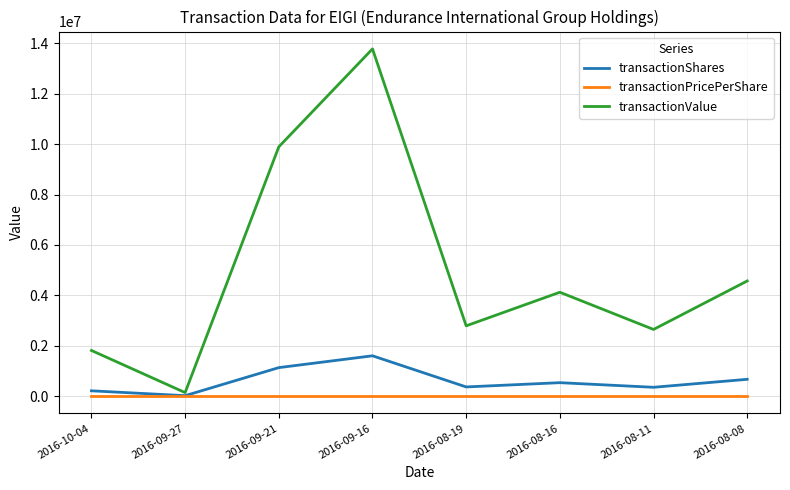

What is the difference between the second highest and minimum values in the transactionPricePerShare series?

1.8